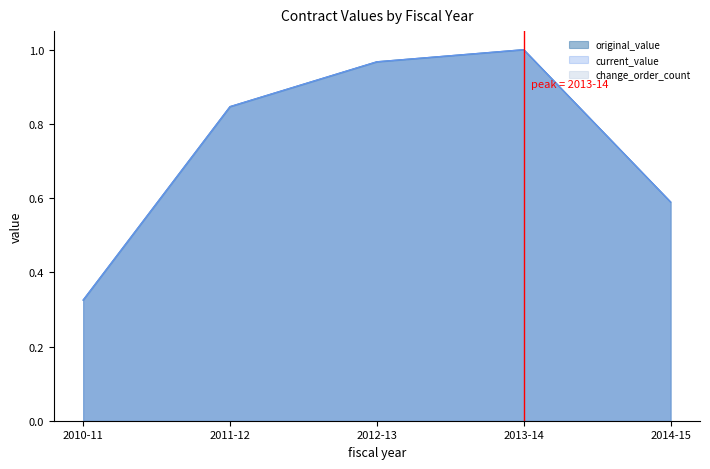

True or false: current_value and original_value cross at least once.

False